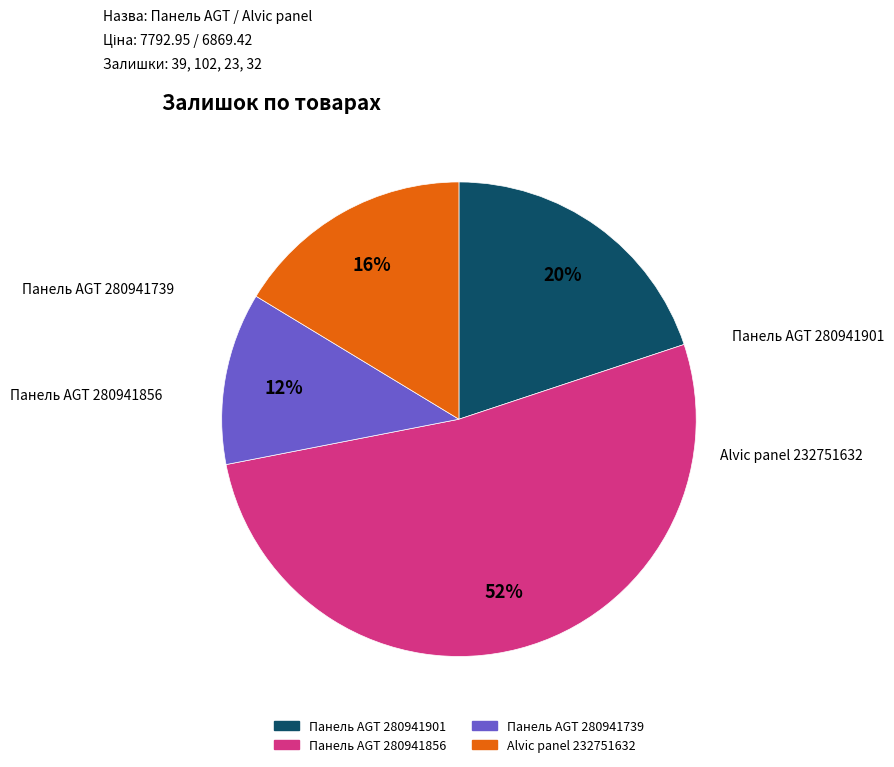

True or false: Панель AGT 280941739 accounts for 12% of the total.

True